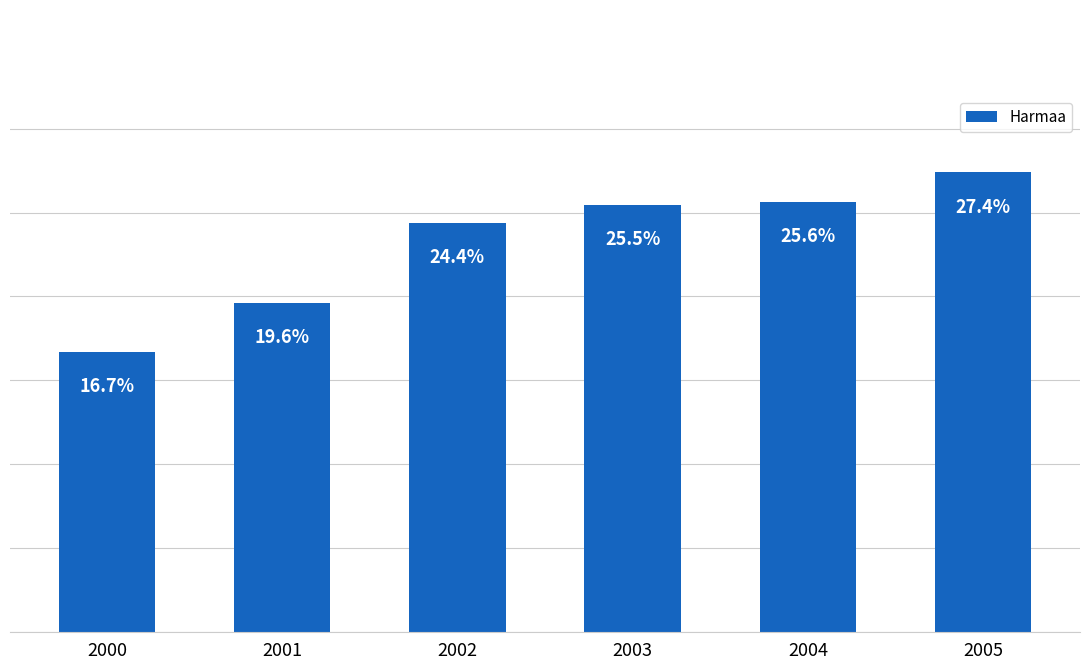

Rank the categories by value from highest to lowest.

2005, 2004, 2003, 2002, 2001, 2000